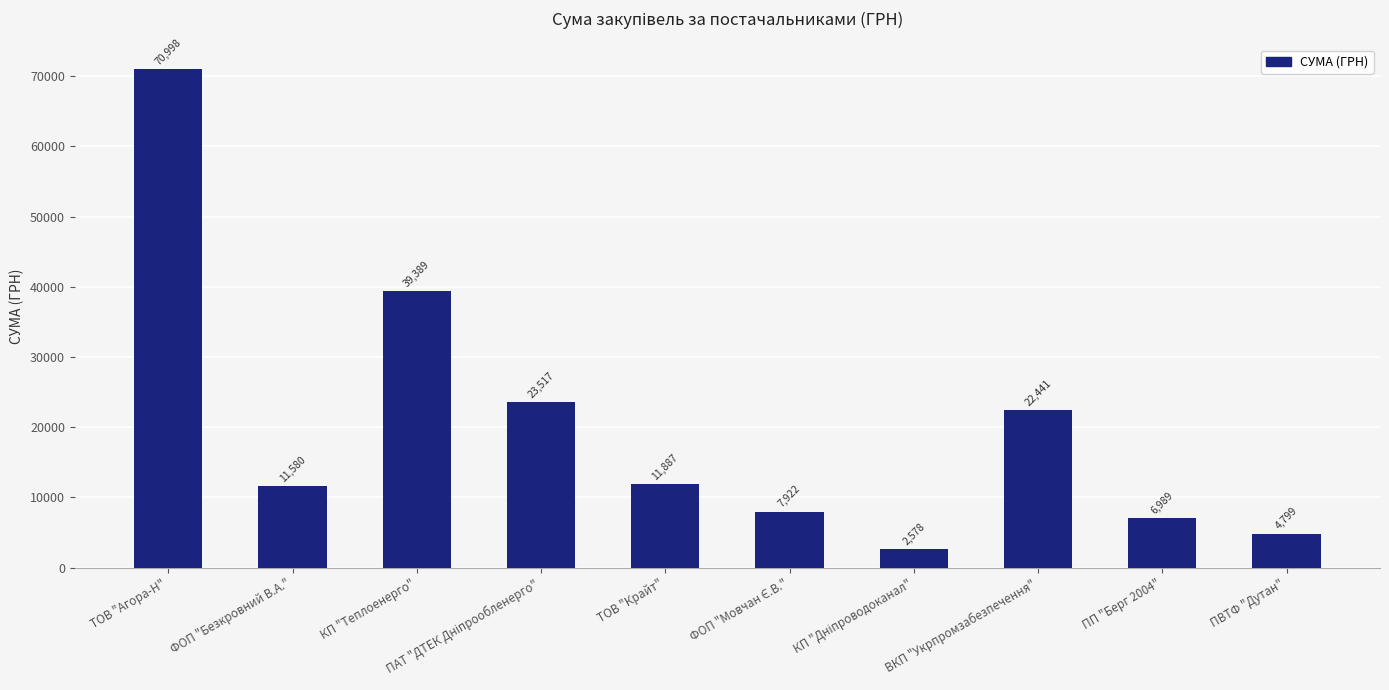

Count the number of values greater than 11887.

5